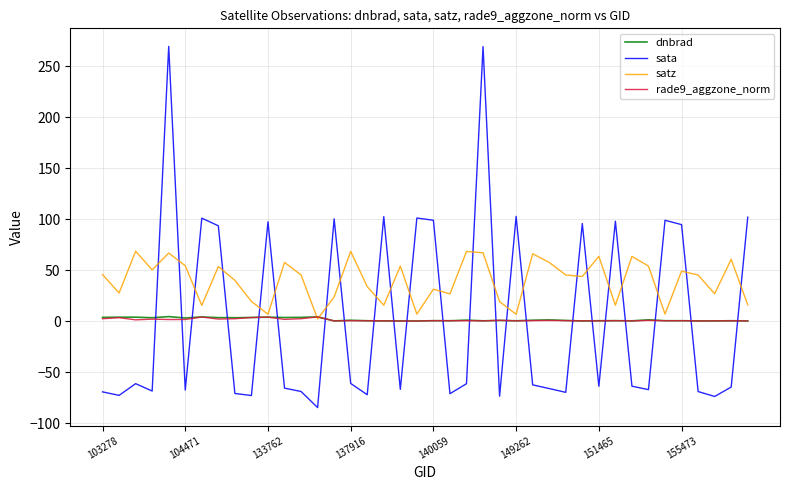

Which series has the widest spread of values?

sata